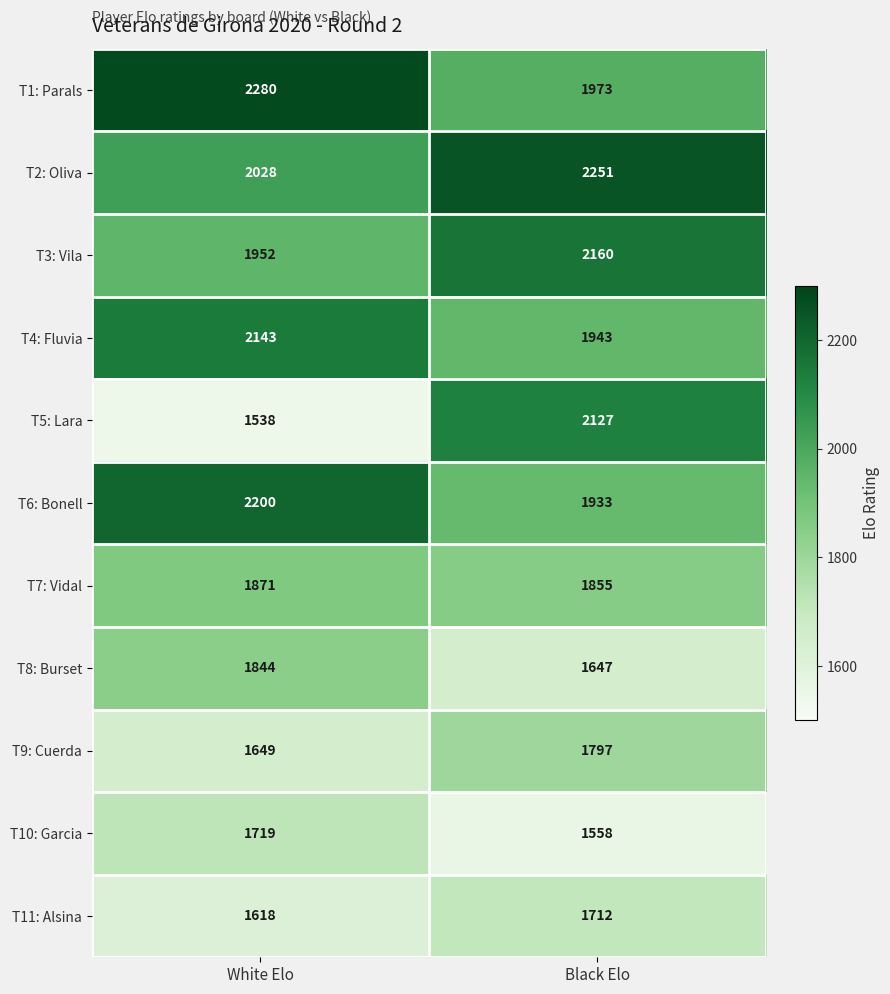

At which category is the sum across all series the highest?

Black Elo